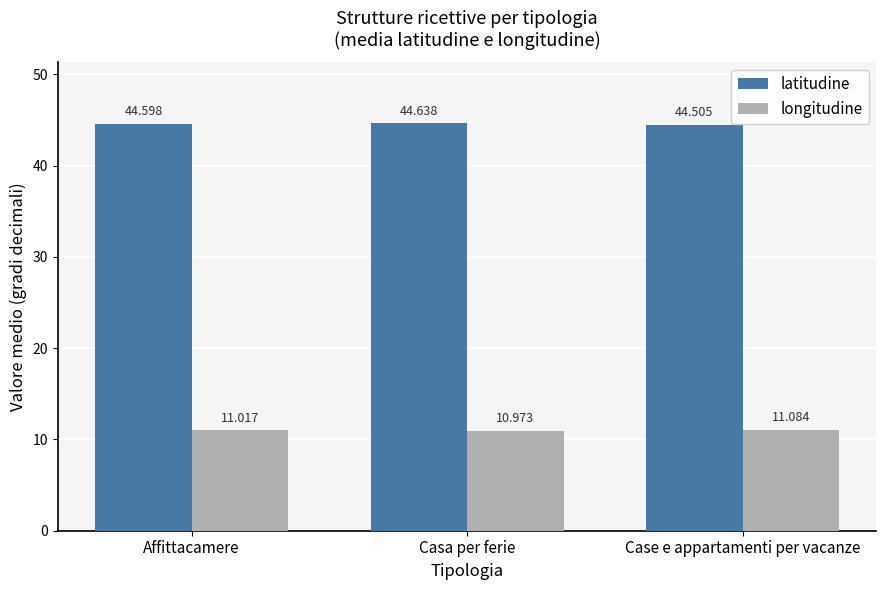

What is the total value across all series at Case e appartamenti per vacanze?

55.6